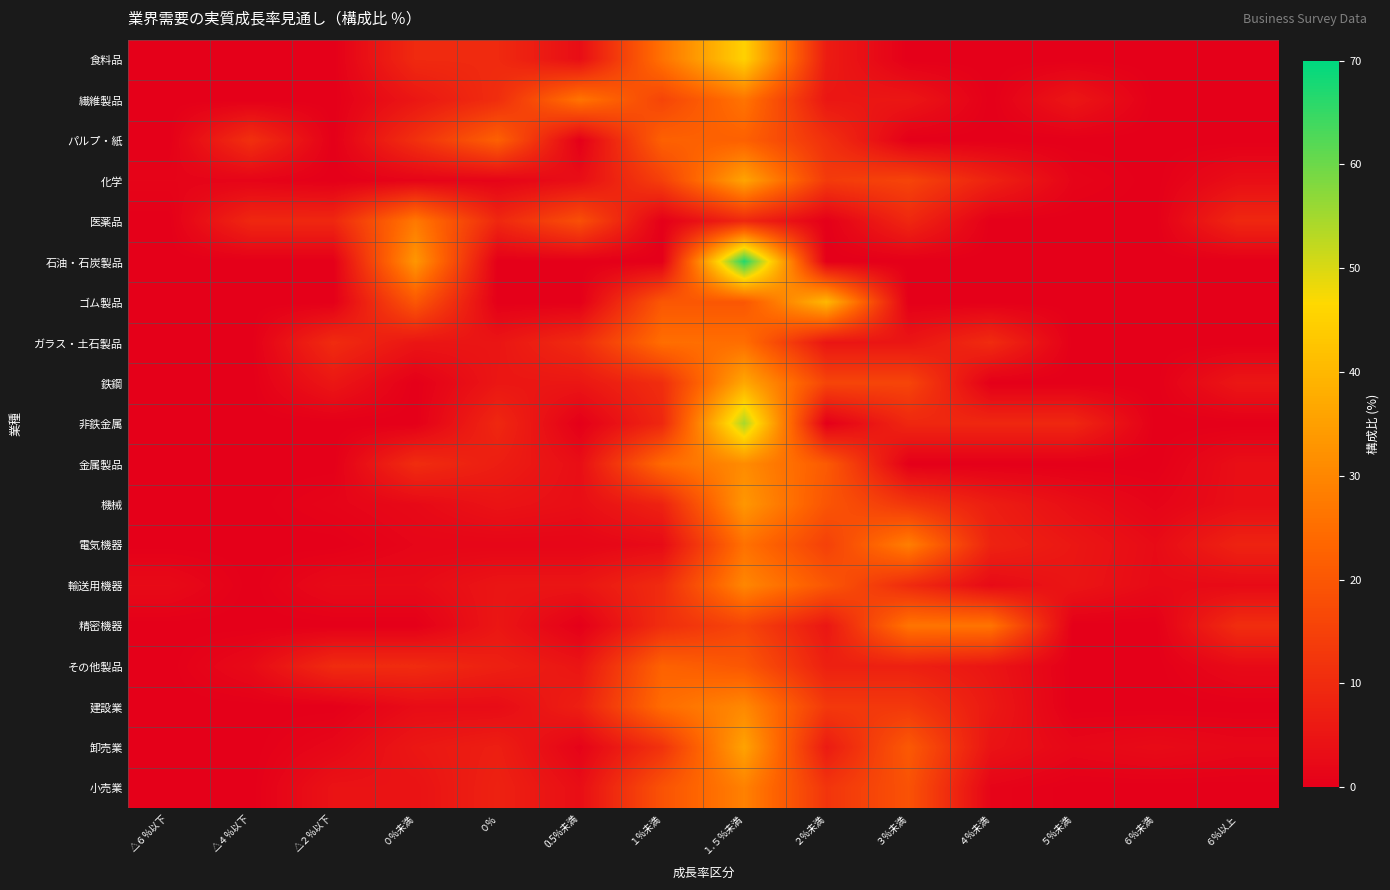

Reading left to right, what are all the values shown in this chart?

食料品: △６%以下=0.0	△４%以下=0.0	△２%以下=0.0	０%未満=9.7	０%=9.7	0.5%未満=3.2	１%未満=25.8	１.５%未満=45.2	２%未満=6.5	３%未満=0.0	４%未満=0.0	５%未満=0.0	６%未満=0.0	６%以上=0.0
繊維製品: △６%以下=0.0	△４%以下=0.0	△２%以下=0.0	０%未満=5.3	０%=10.5	0.5%未満=26.3	１%未満=15.8	１.５%未満=26.3	２%未満=5.3	３%未満=5.3	４%未満=0.0	５%未満=5.3	６%未満=0.0	６%以上=0.0
パルプ・紙: △６%以下=0.0	△４%以下=11.1	△２%以下=0.0	０%未満=11.1	０%=22.2	0.5%未満=0.0	１%未満=22.2	１.５%未満=22.2	２%未満=11.1	３%未満=0.0	４%未満=0.0	５%未満=0.0	６%未満=0.0	６%以上=0.0
化学: △６%以下=1.1	△４%以下=1.1	△２%以下=0.0	０%未満=1.1	０%=1.1	0.5%未満=3.4	１%未満=14.6	１.５%未満=36.0	２%未満=13.5	３%未満=15.7	４%未満=7.9	５%未満=1.1	６%未満=0.0	６%以上=3.4
医薬品: △６%以下=0.0	△４%以下=9.1	△２%以下=9.1	０%未満=27.3	０%=9.1	0.5%未満=18.2	１%未満=0.0	１.５%未満=9.1	２%未満=0.0	３%未満=9.1	４%未満=0.0	５%未満=0.0	６%未満=0.0	６%以上=9.1
石油・石炭製品: △６%以下=0.0	△４%以下=0.0	△２%以下=0.0	０%未満=33.3	０%=0.0	0.5%未満=0.0	１%未満=0.0	１.５%未満=66.7	２%未満=0.0	３%未満=0.0	４%未満=0.0	５%未満=0.0	６%未満=0.0	６%以上=0.0
ゴム製品: △６%以下=0.0	△４%以下=0.0	△２%以下=0.0	０%未満=20.0	０%=0.0	0.5%未満=0.0	１%未満=20.0	１.５%未満=20.0	２%未満=40.0	３%未満=0.0	４%未満=0.0	５%未満=0.0	６%未満=0.0	６%以上=0.0
ガラス・土石製品: △６%以下=0.0	△４%以下=0.0	△２%以下=10.0	０%未満=5.0	０%=5.0	0.5%未満=10.0	１%未満=25.0	１.５%未満=25.0	２%未満=5.0	３%未満=5.0	４%未満=10.0	５%未満=0.0	６%未満=0.0	６%以上=0.0
鉄鋼: △６%以下=0.0	△４%以下=0.0	△２%以下=5.3	０%未満=0.0	０%=5.3	0.5%未満=5.3	１%未満=10.5	１.５%未満=36.8	２%未満=15.8	３%未満=15.8	４%未満=0.0	５%未満=0.0	６%未満=0.0	６%以上=5.3
非鉄金属: △６%以下=0.0	△４%以下=0.0	△２%以下=0.0	０%未満=0.0	０%=9.1	0.5%未満=0.0	１%未満=9.1	１.５%未満=54.5	２%未満=0.0	３%未満=9.1	４%未満=9.1	５%未満=9.1	６%未満=0.0	６%以上=0.0
金属製品: △６%以下=0.0	△４%以下=0.0	△２%以下=0.0	０%未満=10.3	０%=6.9	0.5%未満=3.4	１%未満=24.1	１.５%未満=31.0	２%未満=20.7	３%未満=0.0	４%未満=0.0	５%未満=0.0	６%未満=0.0	６%以上=3.4
機械: △６%以下=0.0	△４%以下=0.0	△２%以下=1.1	０%未満=2.3	０%=4.6	0.5%未満=3.4	１%未満=8.0	１.５%未満=33.3	２%未満=19.5	３%未満=12.6	４%未満=6.9	５%未満=3.4	６%未満=1.1	６%以上=3.4
電気機器: △６%以下=0.0	△４%以下=0.0	△２%以下=0.0	０%未満=1.4	０%=1.4	0.5%未満=1.4	１%未満=2.7	１.５%未満=25.7	２%未満=14.9	３%未満=28.4	４%未満=8.1	５%未満=5.4	６%未満=2.7	６%以上=8.1
輸送用機器: △６%以下=2.5	△４%以下=0.0	△２%以下=2.5	０%未満=2.5	０%=5.0	0.5%未満=5.0	１%未満=10.0	１.５%未満=30.0	２%未満=20.0	３%未満=10.0	４%未満=2.5	５%未満=5.0	６%未満=2.5	６%以上=2.5
精密機器: △６%以下=0.0	△４%以下=0.0	△２%以下=0.0	０%未満=0.0	０%=5.3	0.5%未満=0.0	１%未満=10.5	１.５%未満=15.8	２%未満=5.3	３%未満=26.3	４%未満=26.3	５%未満=0.0	６%未満=0.0	６%以上=10.5
その他製品: △６%以下=0.0	△４%以下=2.5	△２%以下=10.0	０%未満=10.0	０%=7.5	0.5%未満=5.0	１%未満=22.5	１.５%未満=20.0	２%未満=7.5	３%未満=7.5	４%未満=5.0	５%未満=0.0	６%未満=0.0	６%以上=2.5
建設業: △６%以下=0.0	△４%以下=0.0	△２%以下=0.0	０%未満=2.9	０%=2.9	0.5%未満=7.2	１%未満=24.6	１.５%未満=30.4	２%未満=13.0	３%未満=13.0	４%未満=5.8	５%未満=0.0	６%未満=0.0	６%以上=0.0
卸売業: △６%以下=0.0	△４%以下=0.0	△２%以下=1.8	０%未満=5.4	０%=7.1	0.5%未満=0.9	１%未満=11.6	１.５%未満=35.7	２%未満=6.3	３%未満=20.5	４%未満=4.5	５%未満=1.8	６%未満=2.7	６%以上=1.8
小売業: △６%以下=0.0	△４%以下=0.0	△２%以下=4.4	０%未満=4.4	０%=7.8	0.5%未満=3.3	１%未満=18.9	１.５%未満=28.9	２%未満=12.2	３%未満=18.9	４%未満=1.1	５%未満=0.0	６%未満=0.0	６%以上=0.0